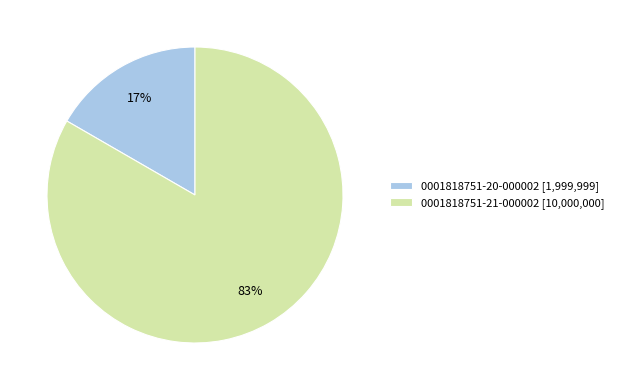

Which slice represents more than half of the pie?

0001818751-21-000002